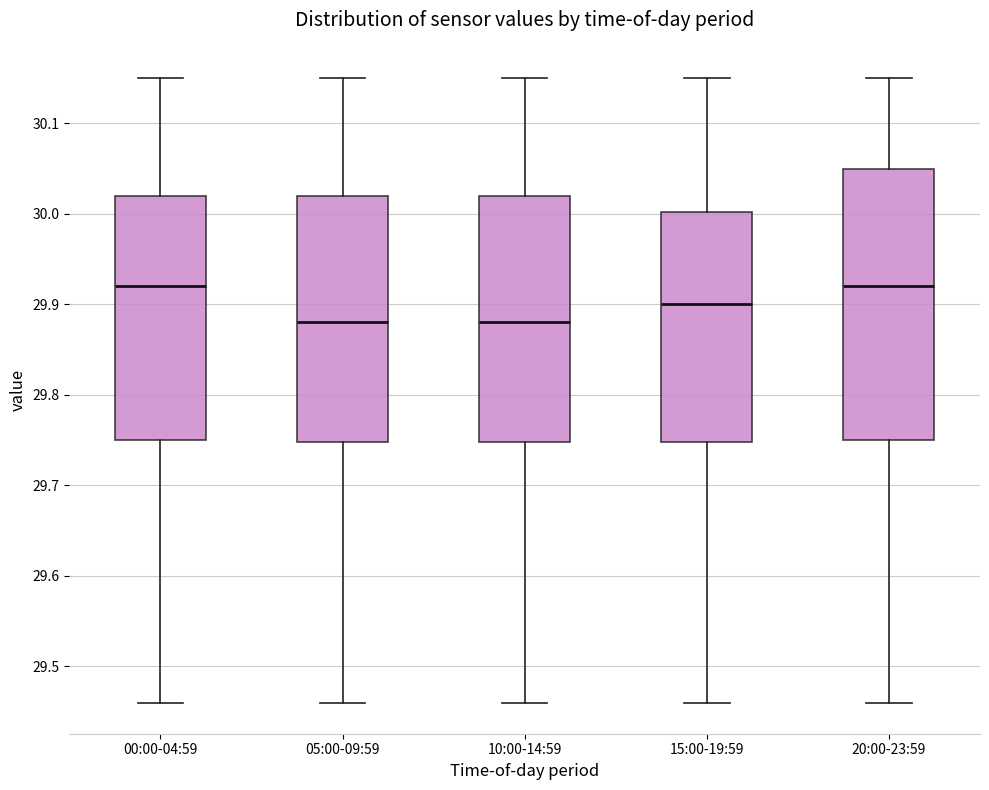

Comparing the boxes themselves (not the whiskers), which one is the tallest?

20:00-23:59